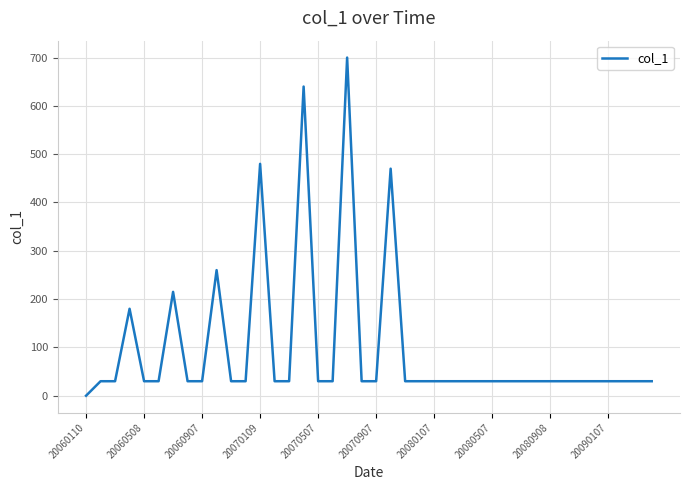

What is the greatest value displayed?

700